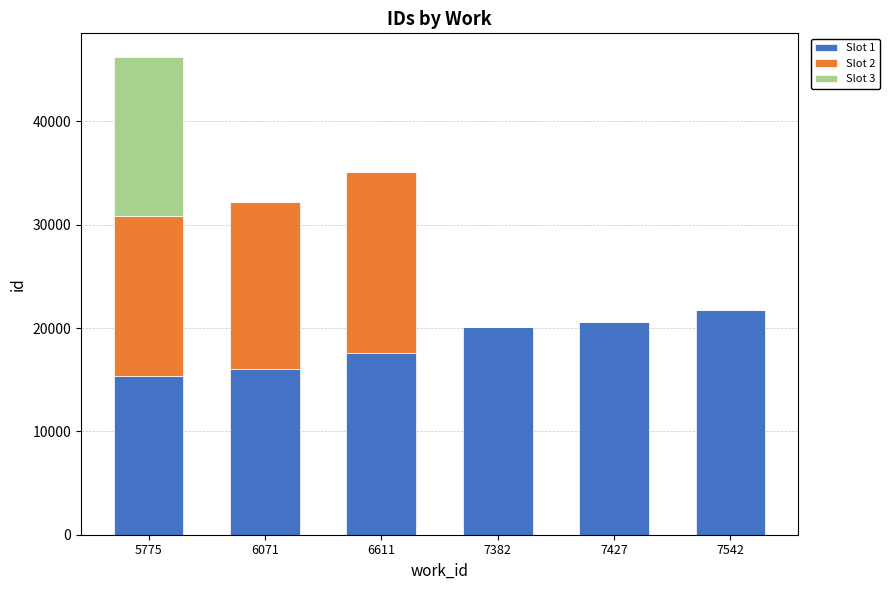

At which category is the sum across all series the highest?

5775